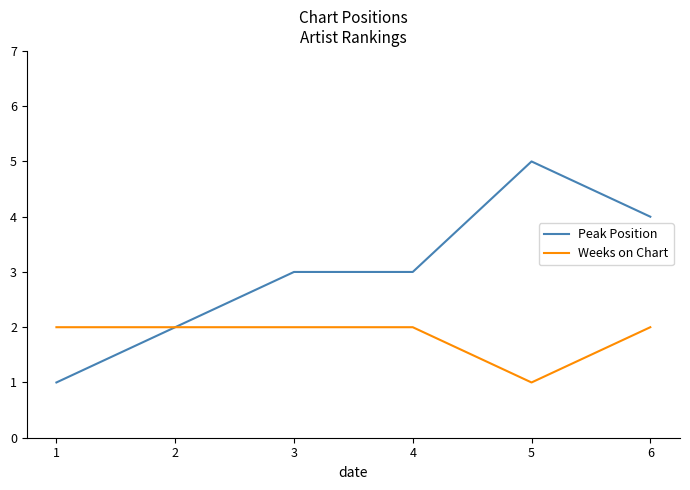

Is the value of Weeks on Chart at 5 greater than the value of Peak Position at 4?

No